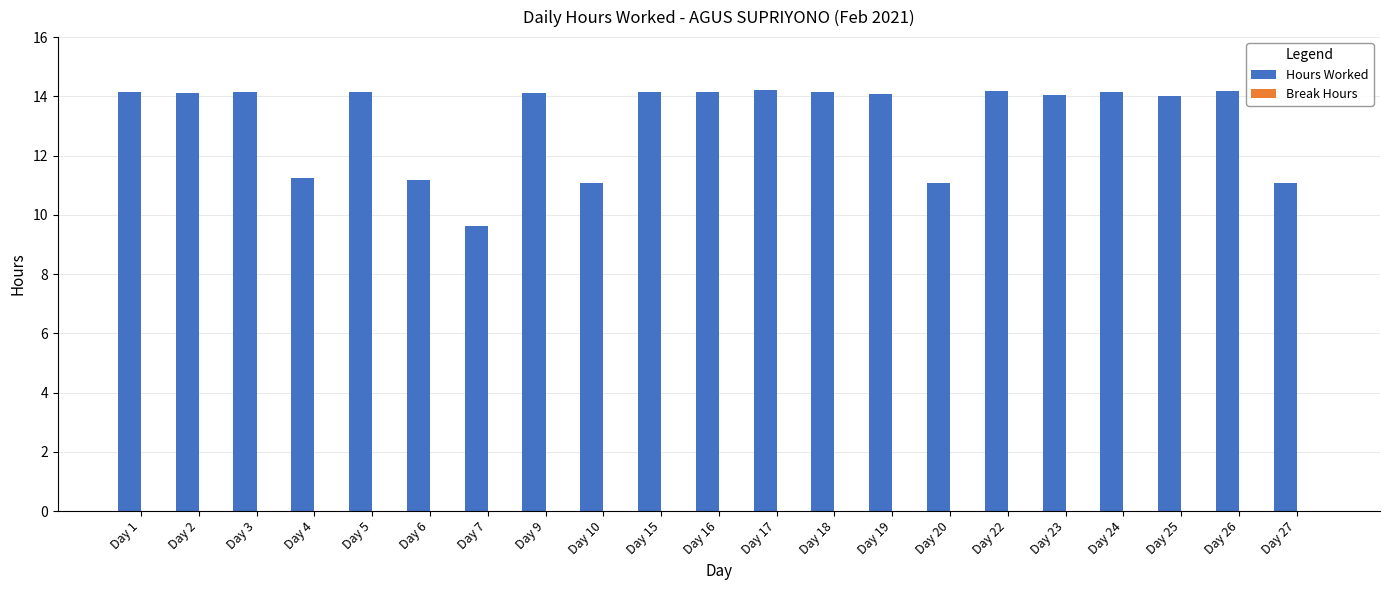

What is the maximum value shown in the chart?

14.2